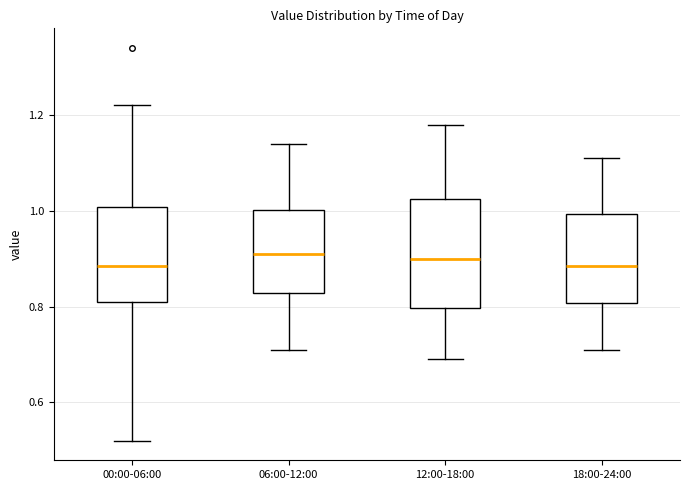

Reading left to right, read every box against the y-axis: the position of its median line, the range the box covers, and the ends of its whiskers. The values are not printed on the chart, so give them approximately, as read against the axis.

00:00-06:00: median 0.88, box 0.82 to 1.00, whiskers 0.52 to 1.22
06:00-12:00: median 0.92, box 0.82 to 1.00, whiskers 0.72 to 1.14
12:00-18:00: median 0.90, box 0.80 to 1.02, whiskers 0.70 to 1.18
18:00-24:00: median 0.88, box 0.80 to 1.00, whiskers 0.72 to 1.12